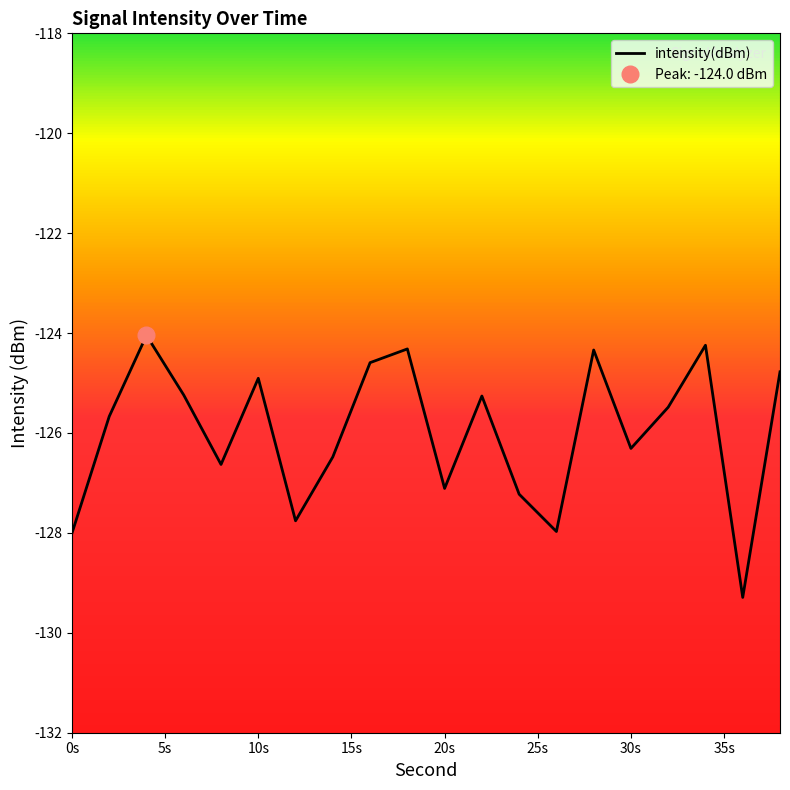

The intensity(dBm) series shows -127.1 at 20s. True or false?

True